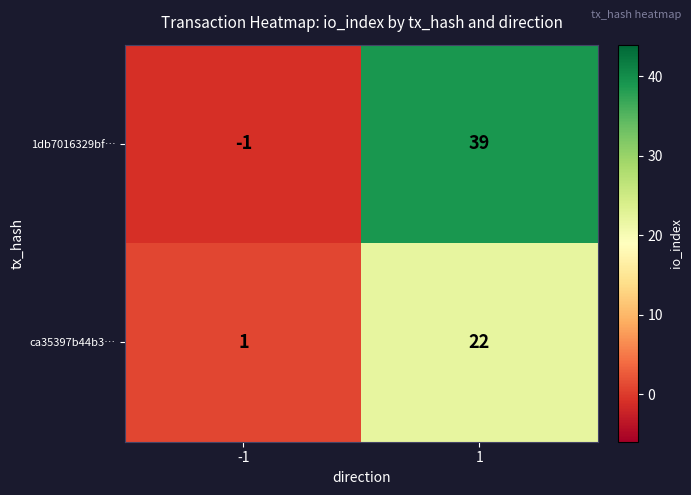

Reading left to right, list all the values displayed in this chart.

1db7016329bf…: -1=-1	1=39
ca35397b44b3…: -1=1	1=22